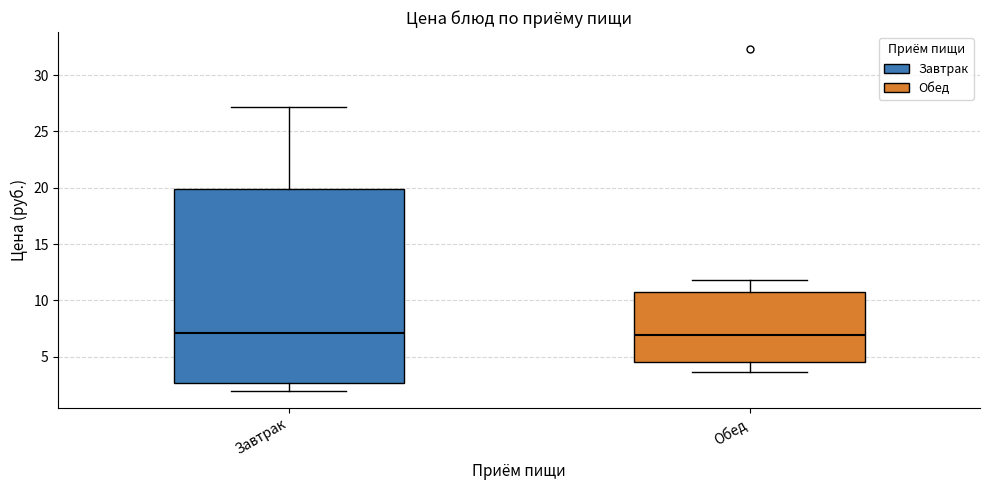

Reading left to right, transcribe this box plot: for each box, give where its median line is, the range the box spans, and where its two whiskers end, as read against the y-axis. The values are not printed on the chart, so give them approximately, as read against the axis.

Завтрак: median 7.0, box 2.5 to 20.0, whiskers 2.0 to 27.0
Обед: median 7.0, box 4.5 to 10.5, whiskers 3.5 to 12.0